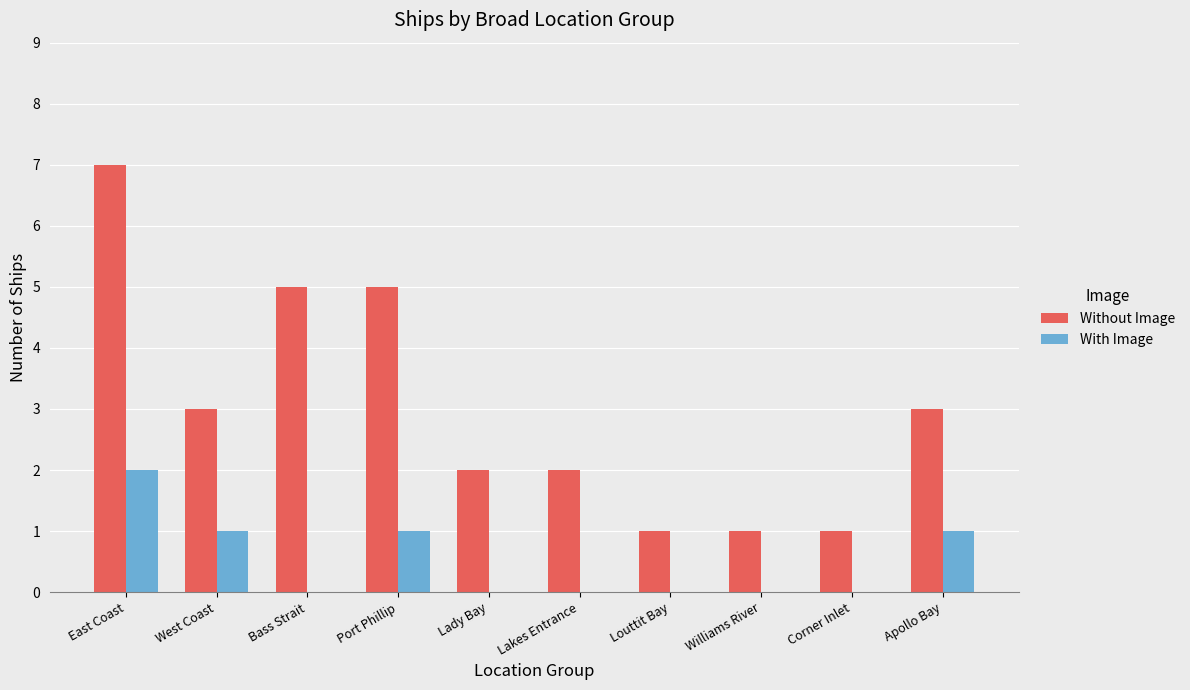

What value does the Without Image series have at East Coast?

7